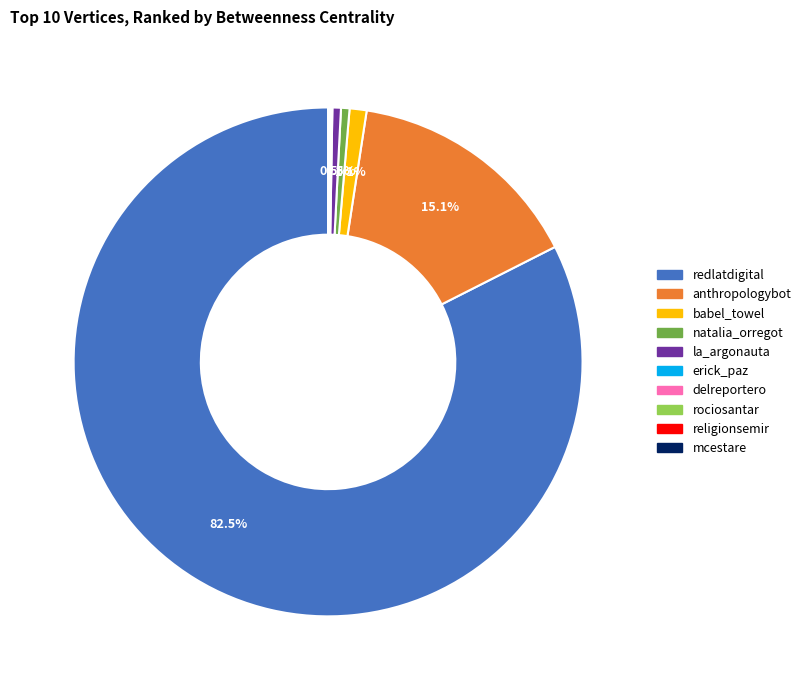

How much of the chart is everything except anthropologybot?

84.9%